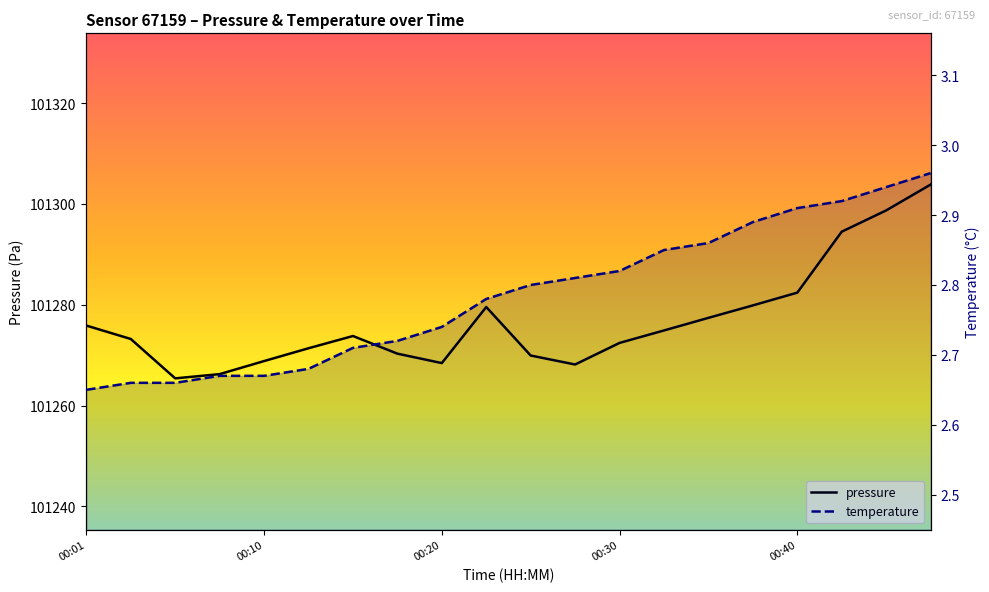

True or false: pressure and temperature intersect in this chart.

False